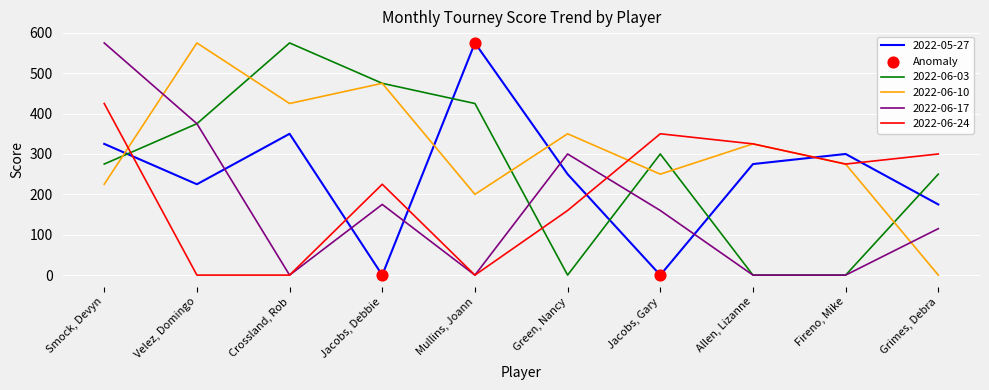

What is the difference between the highest and lowest values at Allen, Lizanne?

325